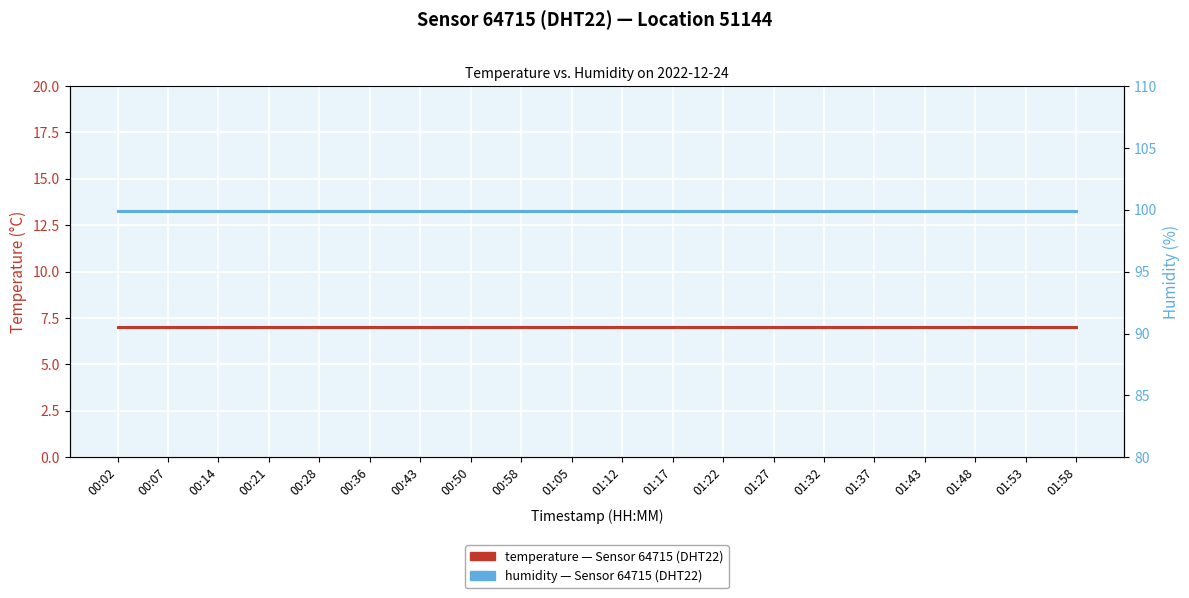

Where is temperature nearest to the value 7?

00:02